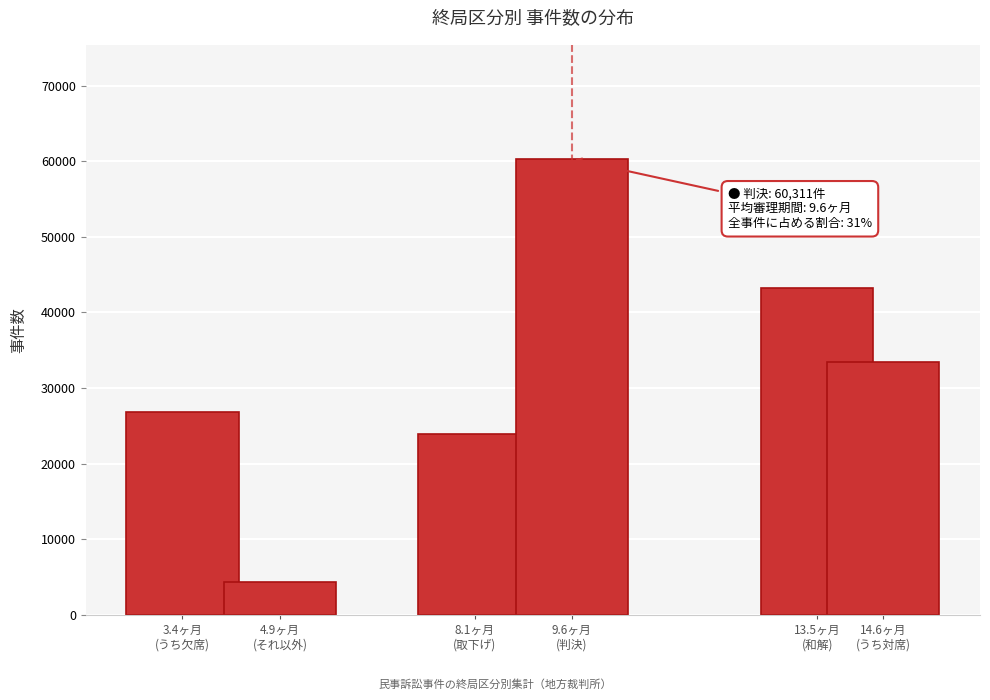

Reading right to left, list all the values displayed in this chart.

33498	43265	60311	23880	4339	26774